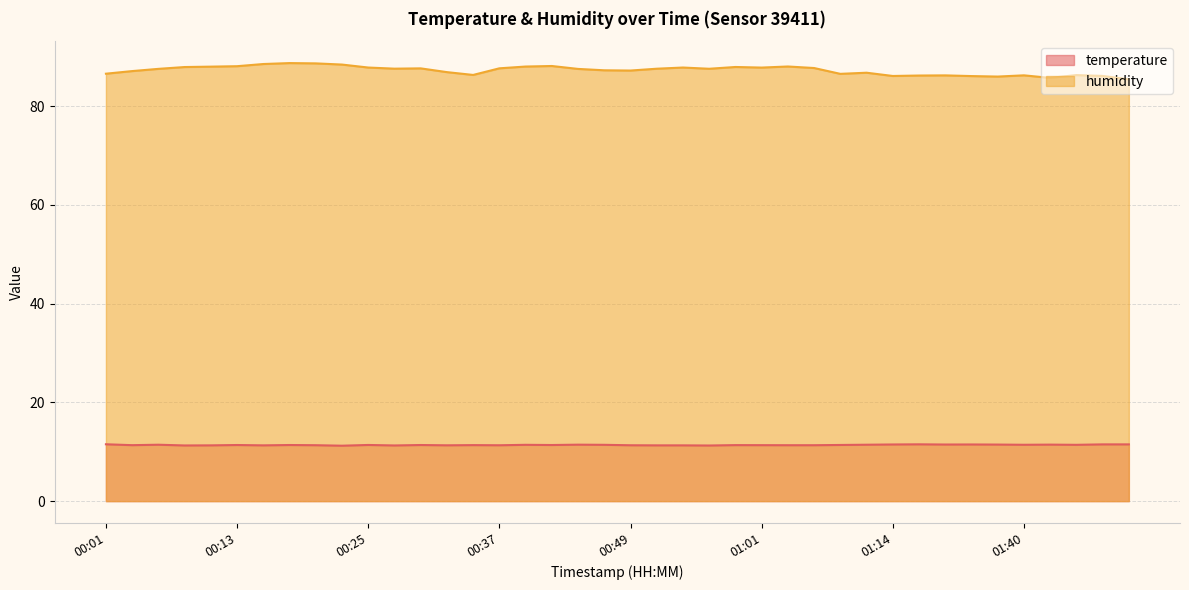

Reading left to right, what are all the values shown in this chart?

temperature: 00:01=11.5	00:03=11.3	00:05=11.4	00:08=11.3	00:10=11.3	00:13=11.4	00:15=11.3	00:18=11.4	00:20=11.3	00:22=11.2	00:25=11.4	00:27=11.3	00:30=11.4	00:32=11.3	00:35=11.3	00:37=11.3	00:39=11.4	00:42=11.4	00:44=11.4	00:47=11.4	00:49=11.3	00:52=11.3	00:54=11.3	00:56=11.3	00:59=11.3	01:01=11.3	01:04=11.3	01:06=11.3	01:09=11.4	01:11=11.4	01:14=11.5	01:16=11.5	01:19=11.5	01:32=11.5	01:37=11.4	01:40=11.4	01:42=11.4	01:45=11.4	01:48=11.5	01:50=11.5
humidity: 00:01=86.5	00:03=87.1	00:05=87.5	00:08=87.9	00:10=88.0	00:13=88.1	00:15=88.5	00:18=88.7	00:20=88.6	00:22=88.4	00:25=87.8	00:27=87.6	00:30=87.6	00:32=86.9	00:35=86.3	00:37=87.6	00:39=88.0	00:42=88.1	00:44=87.5	00:47=87.2	00:49=87.2	00:52=87.5	00:54=87.8	00:56=87.5	00:59=87.9	01:01=87.8	01:04=88.0	01:06=87.7	01:09=86.5	01:11=86.7	01:14=86.1	01:16=86.2	01:19=86.2	01:32=86.1	01:37=86.0	01:40=86.2	01:42=85.7	01:45=86.3	01:48=86.1	01:50=85.4